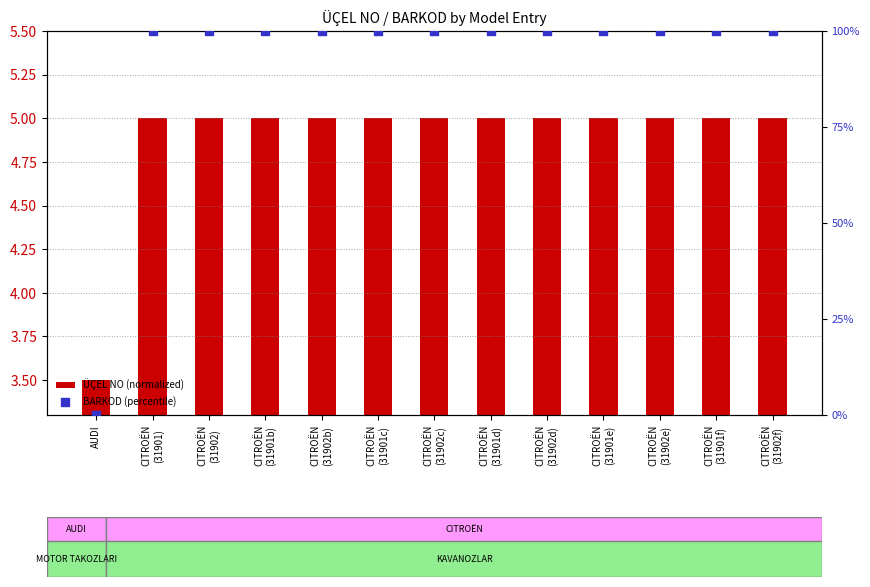

What are all the series names shown in the legend?

ÜÇEL NO (normalized), BARKOD (percentile)